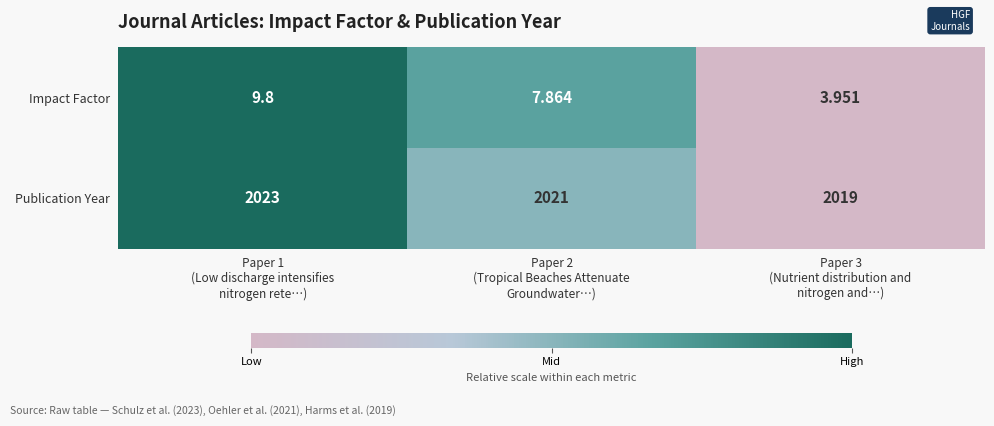

List the series in order of their peak value, highest first.

Publication Year, Impact Factor